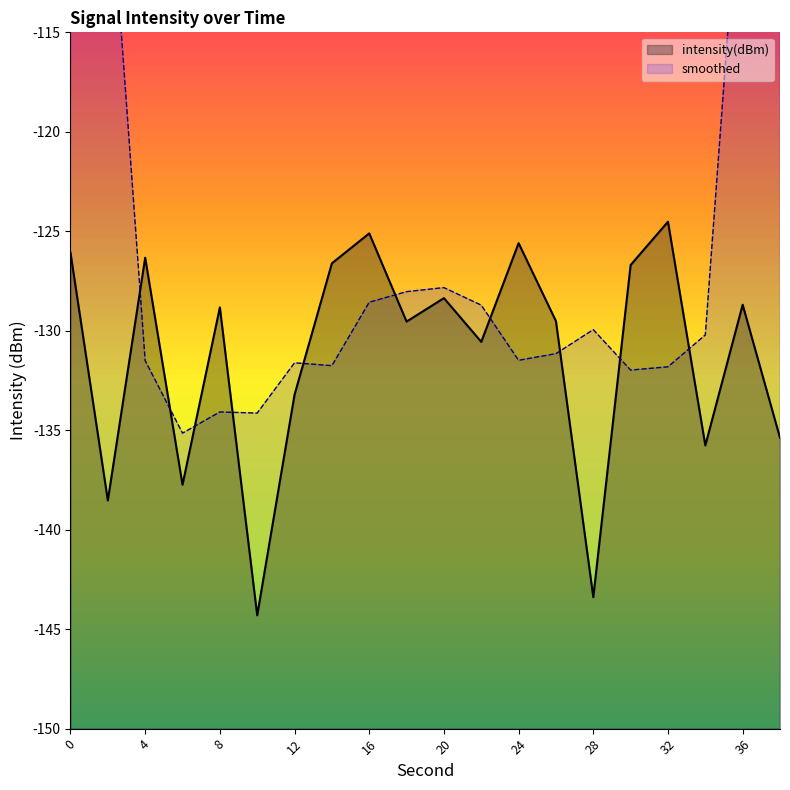

What is the sum of all values?

-2624.8